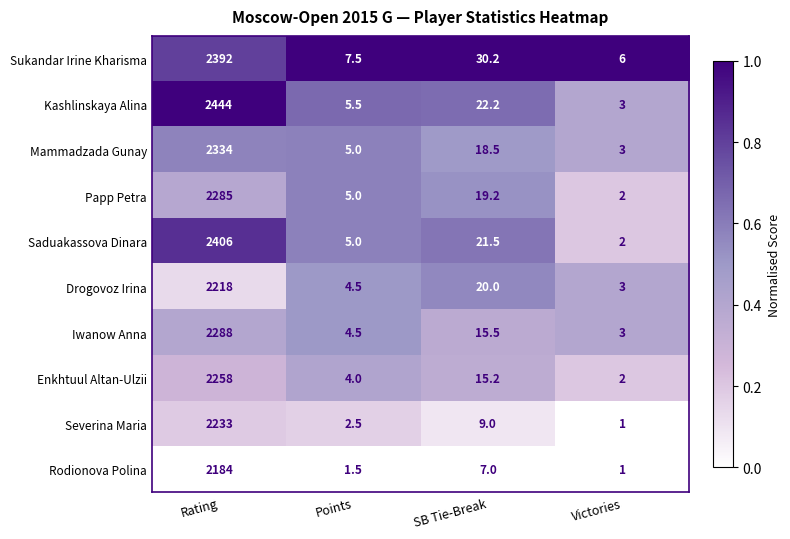

At which label does Papp Petra first exceed 19?

Rating